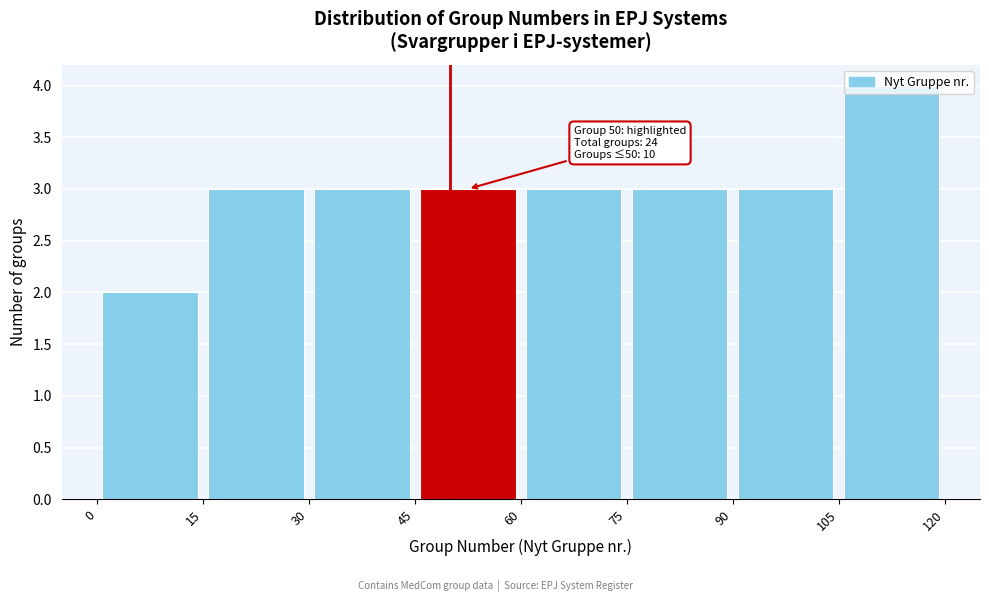

Over which range of the x-axis is the bar tallest?

105 to 120